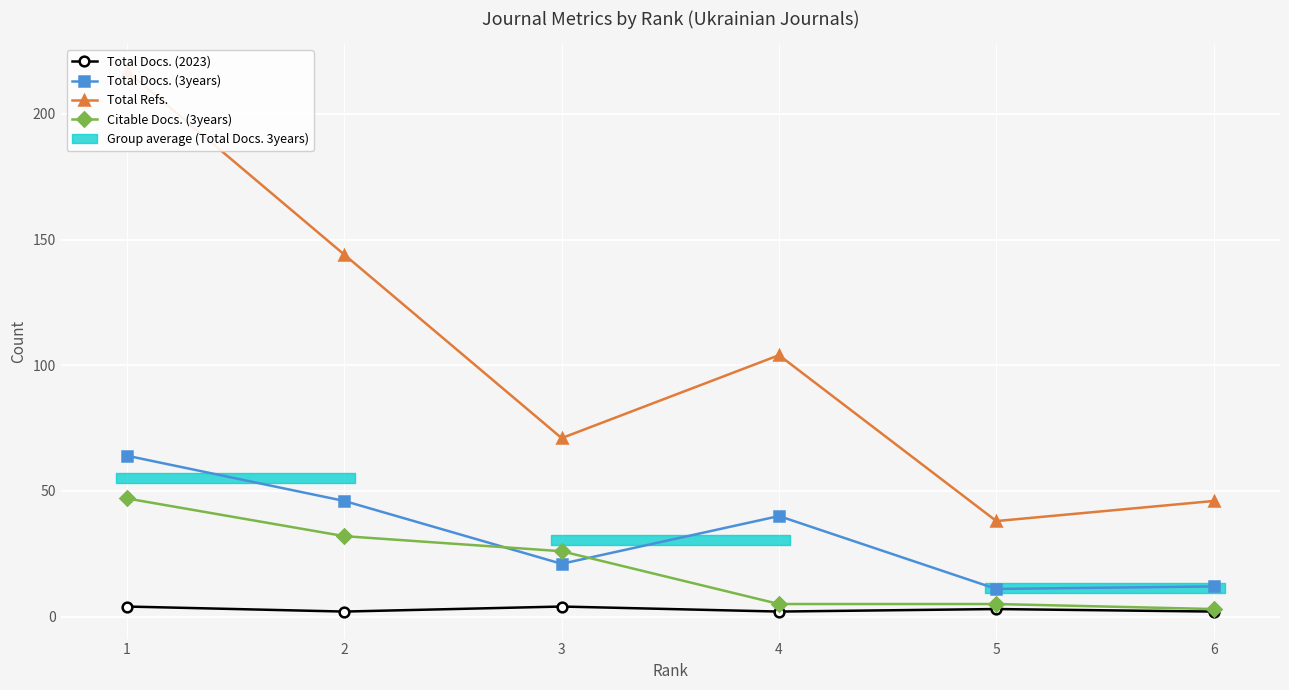

Where is Total Refs. nearest to the value 127?

2